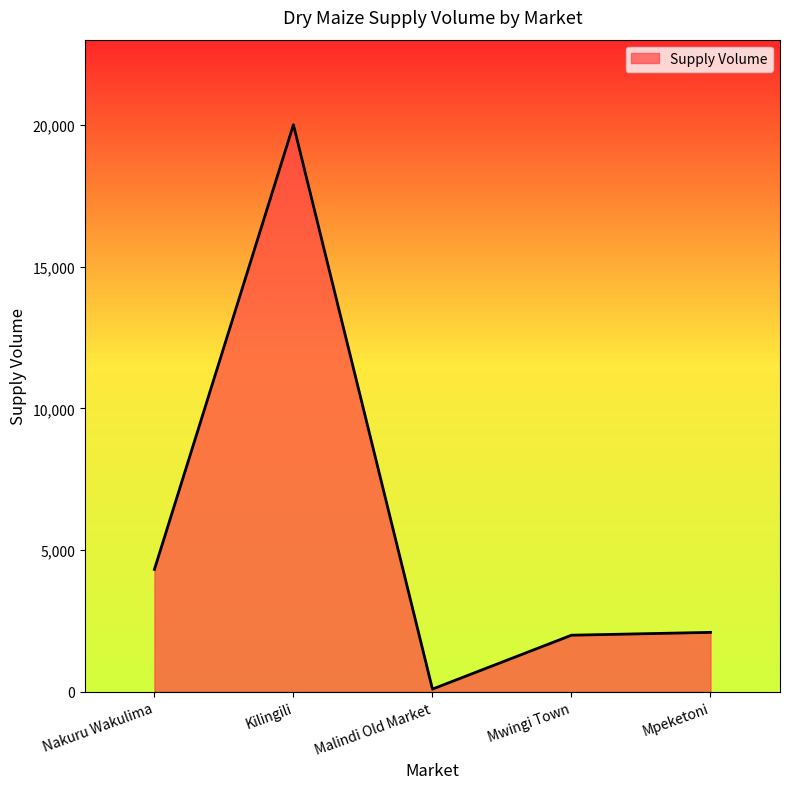

What is the change in value from Nakuru Wakulima to Kilingili?

+15680